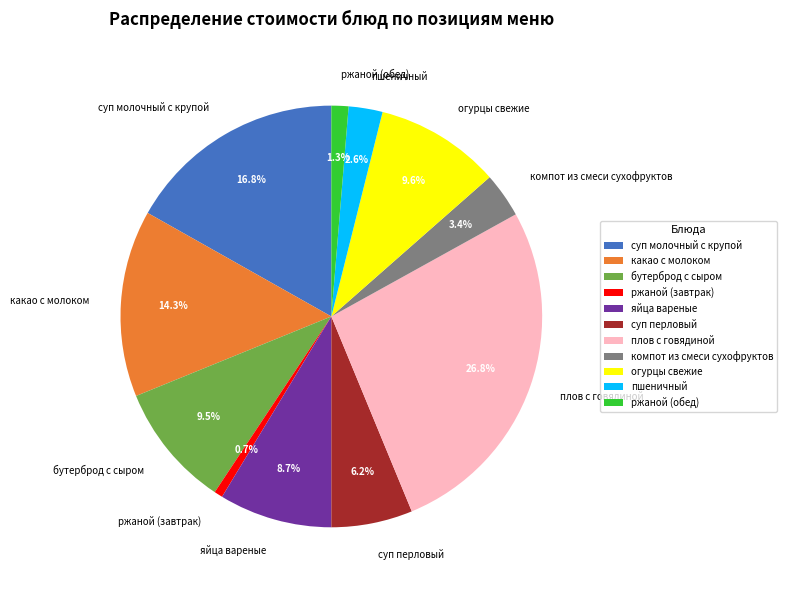

Between компот из смеси сухофруктов and ржаной (завтрак), which is larger?

компот из смеси сухофруктов